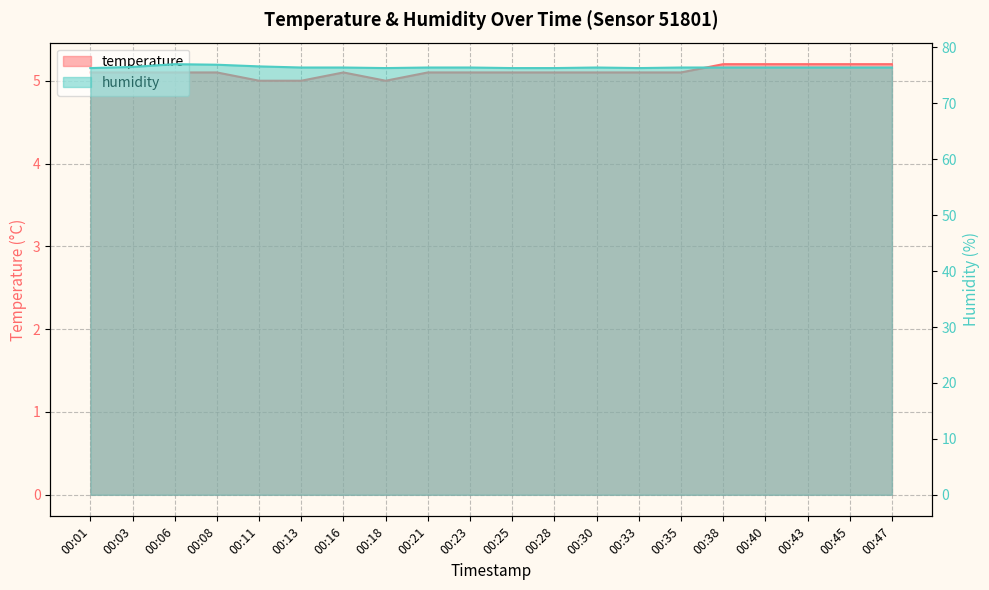

At which category does temperature reach its first local valley?

00:18